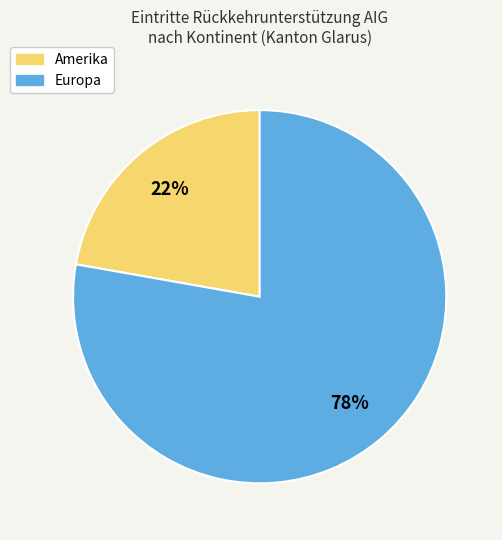

Does any single category account for the majority?

Yes